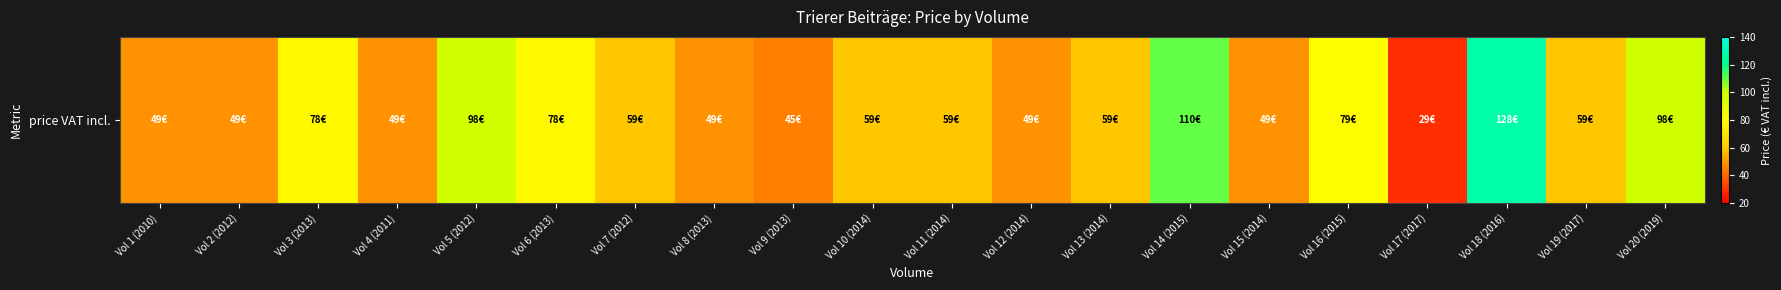

Rank the categories by value from highest to lowest.

Vol 18 (2016), Vol 14 (2015), Vol 5 (2012), Vol 20 (2019), Vol 16 (2015), Vol 3 (2013), Vol 6 (2013), Vol 7 (2012), Vol 10 (2014), Vol 11 (2014), Vol 13 (2014), Vol 19 (2017), Vol 1 (2010), Vol 2 (2012), Vol 4 (2011), Vol 8 (2013), Vol 12 (2014), Vol 15 (2014), Vol 9 (2013), Vol 17 (2017)